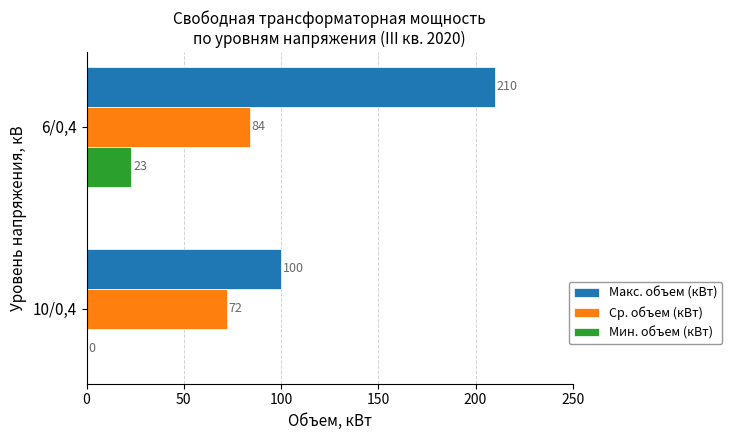

Is it true that Макс. объем (кВт) equals 58 at 10/0,4?

False